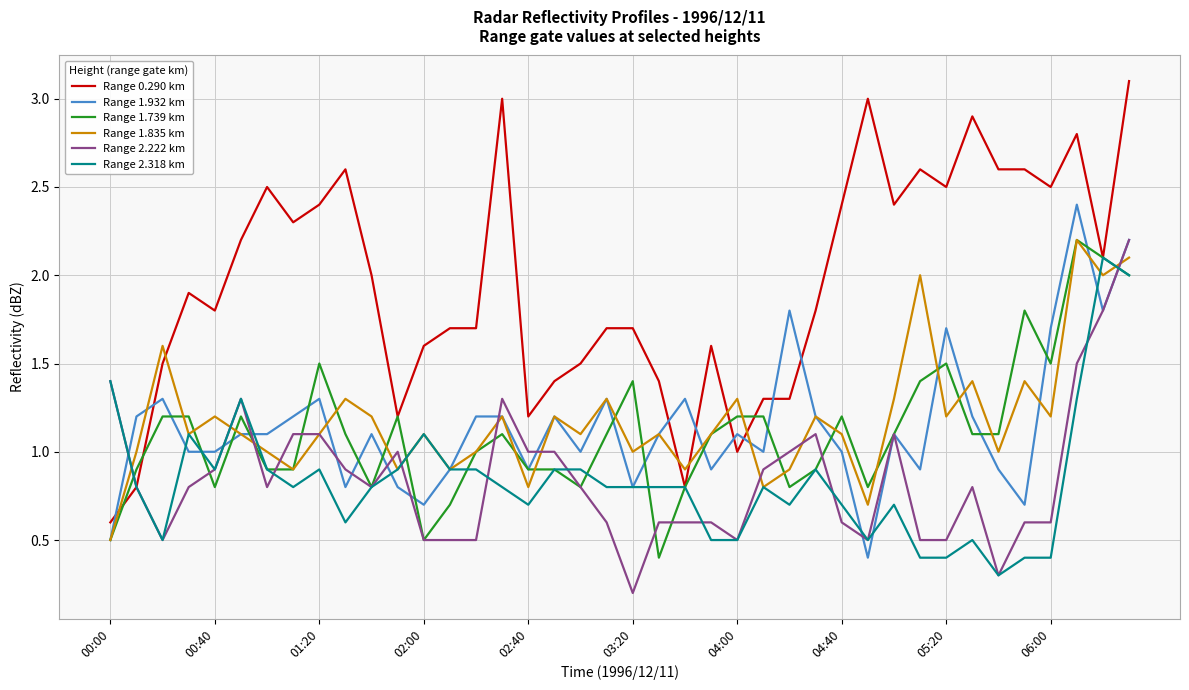

What is the greatest value displayed?

3.1